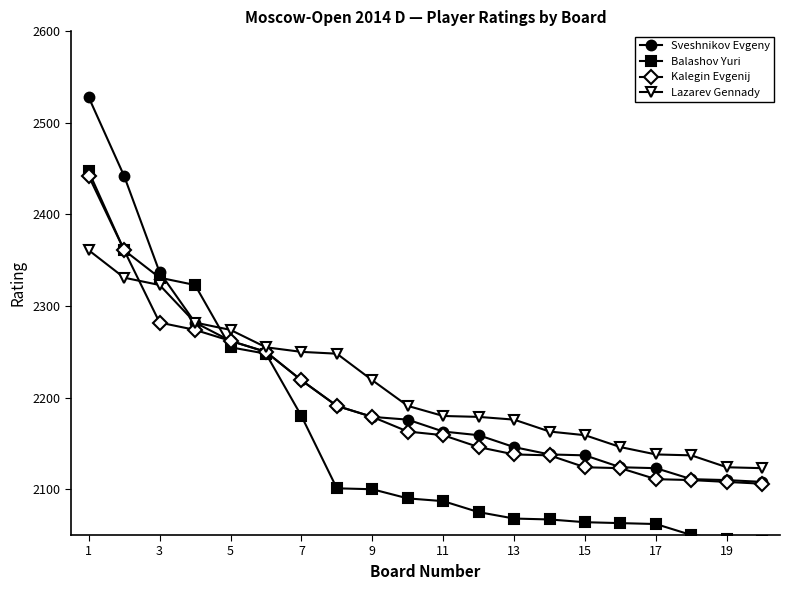

What is the average value of the Balashov Yuri series?

2153